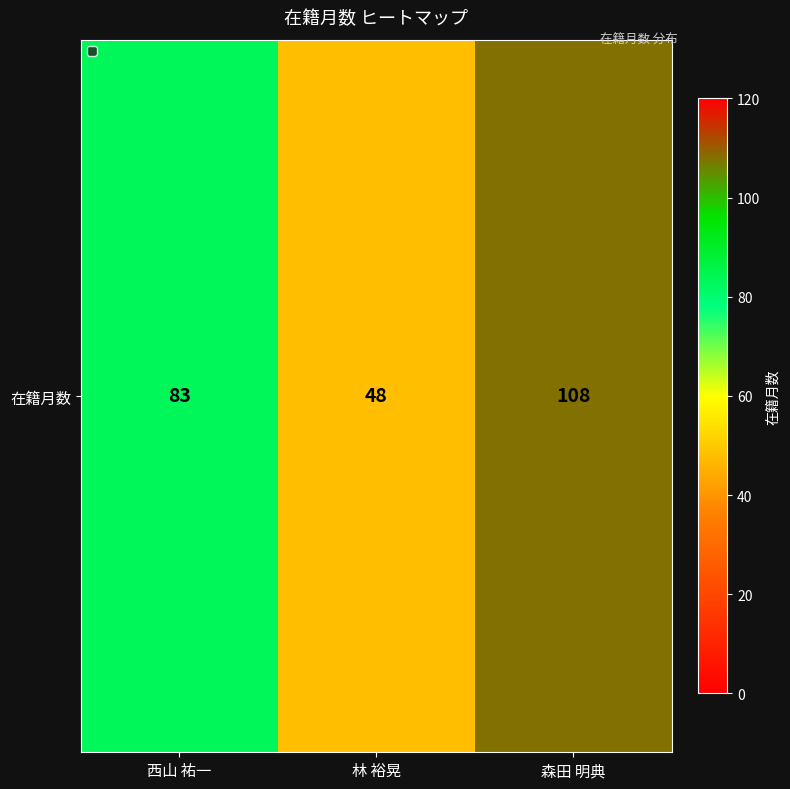

Where is the data nearest to the value 78?

西山 祐一